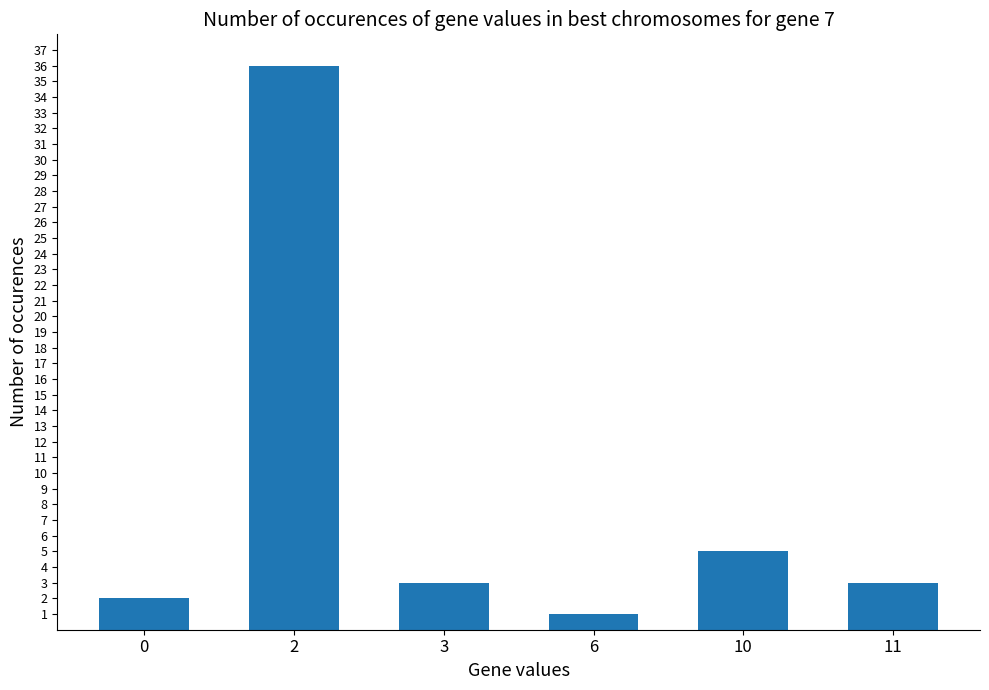

What is the difference between the maximum and minimum values?

35